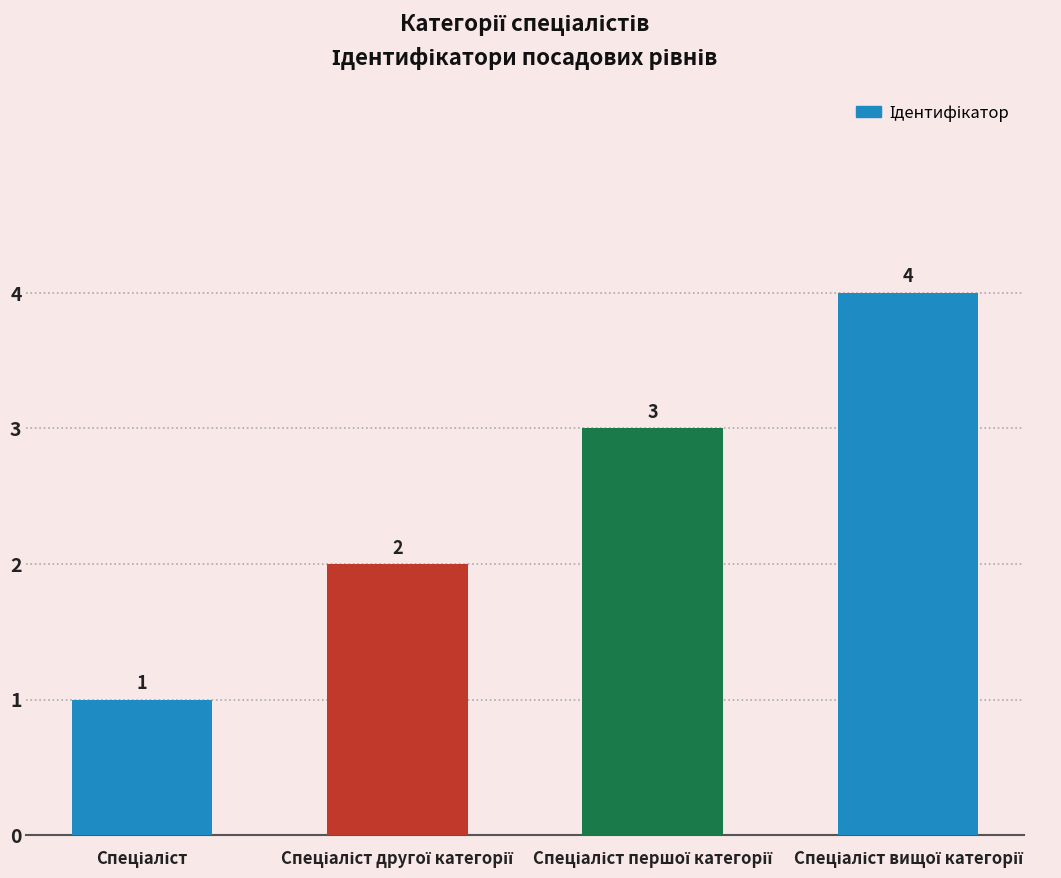

What is the difference between the maximum and minimum values?

3